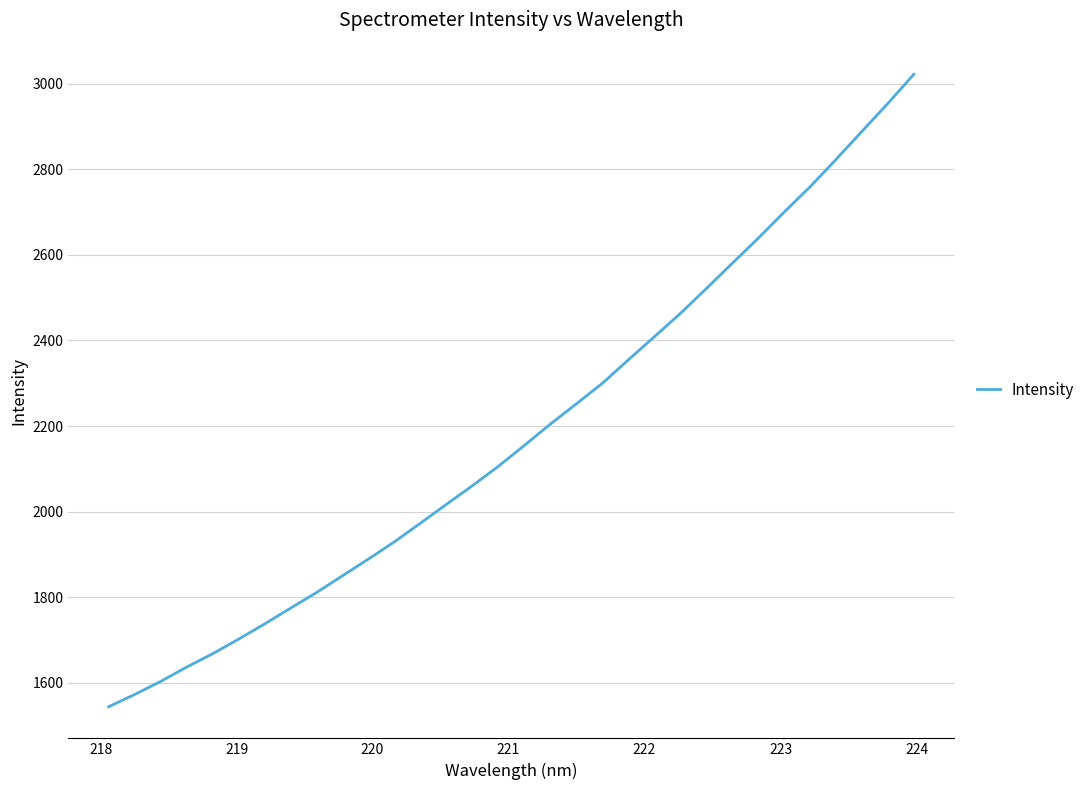

What is the difference between the maximum and minimum values?

1478.0